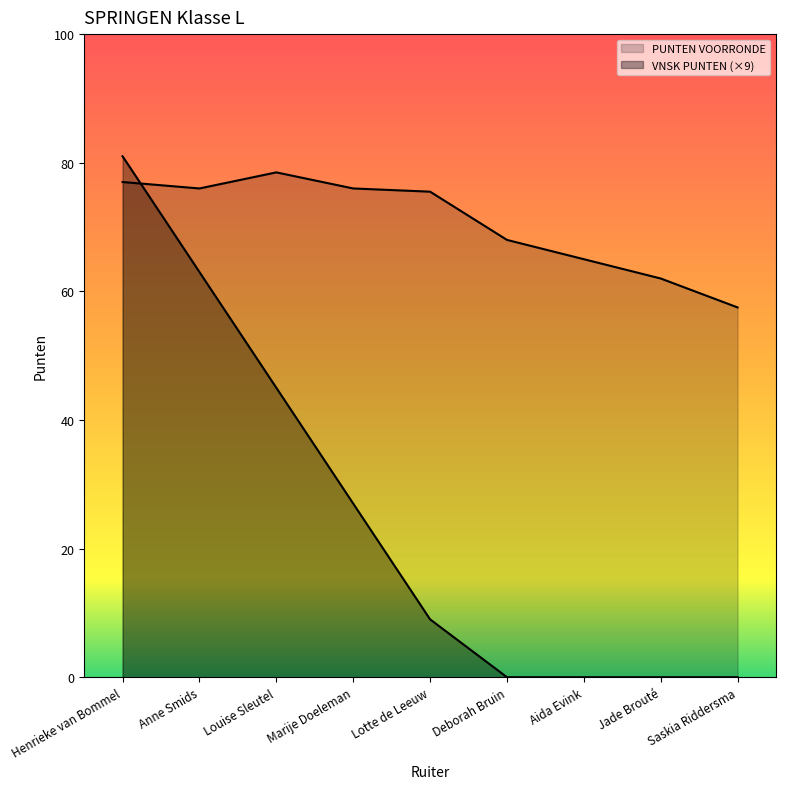

Does the chart display data point markers on the line(s)?

No